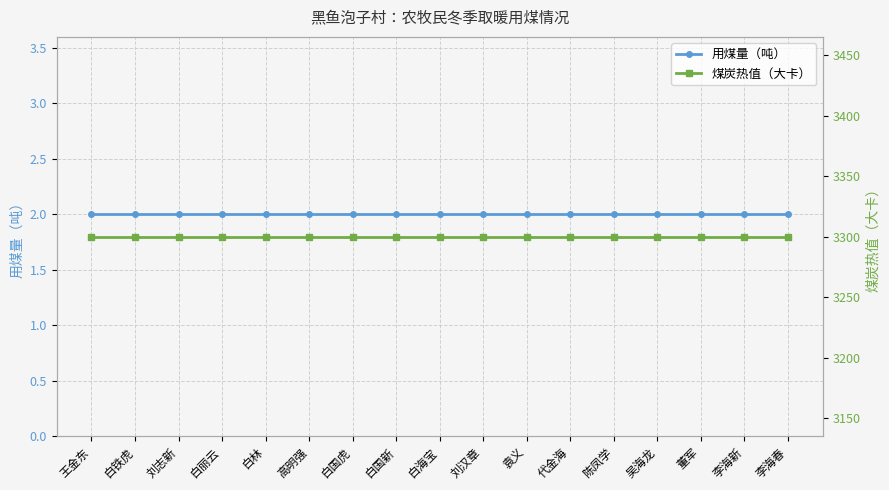

True or false: 煤炭热值（大卡） has more than 1 interior local peaks.

False